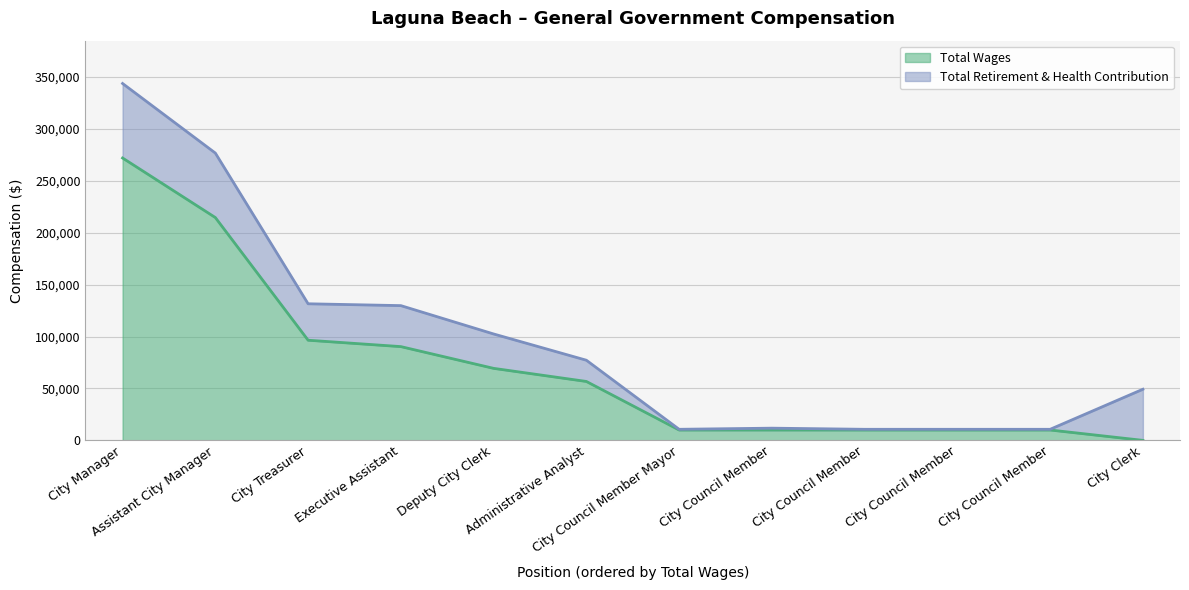

How many values are above zero?

11